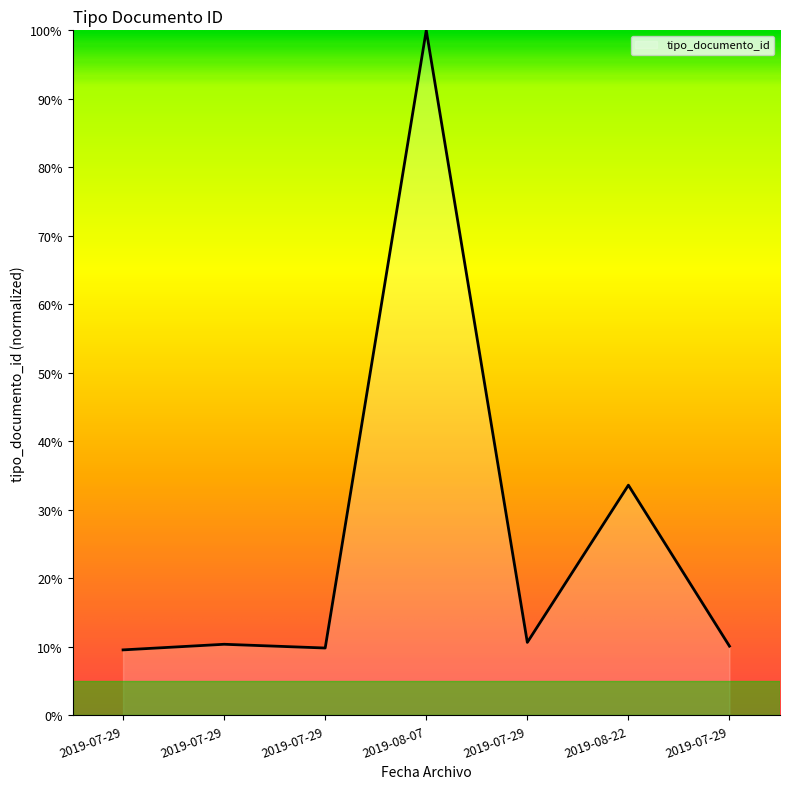

How many lines are shown in the chart?

1